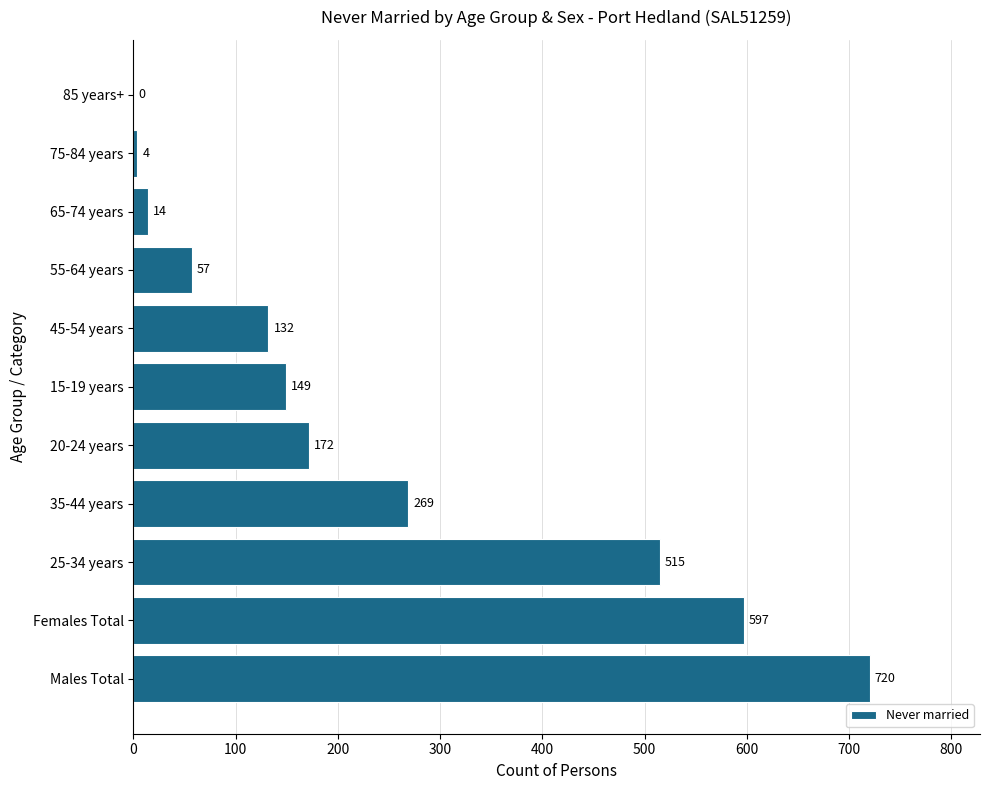

What is the sum of the values at Males Total and 75-84 years?

724